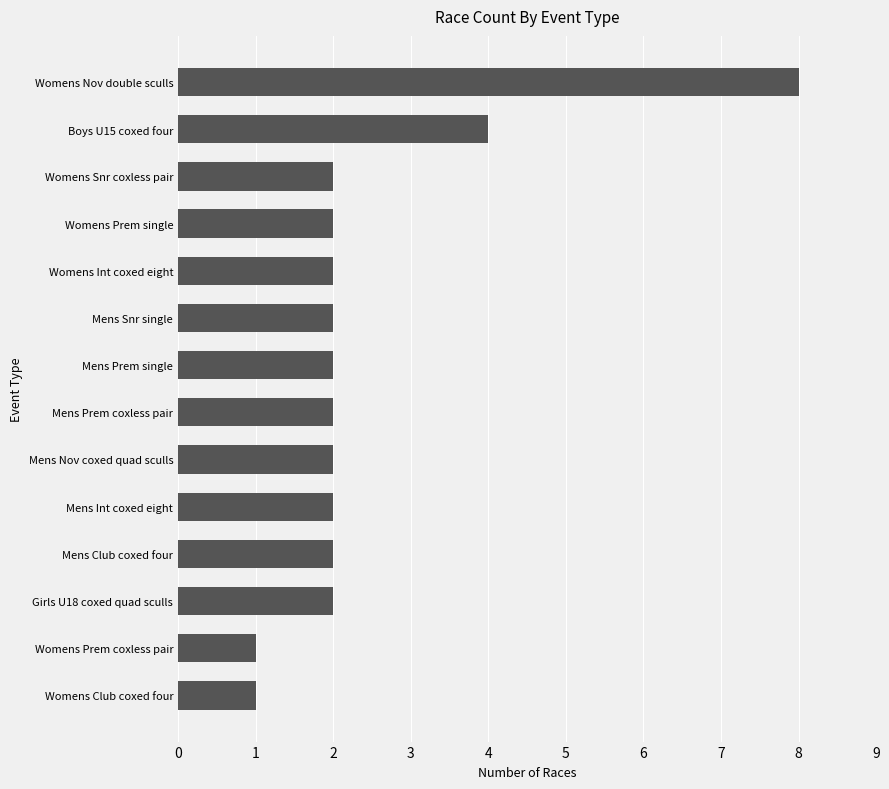

Count the number of data series in this chart.

1